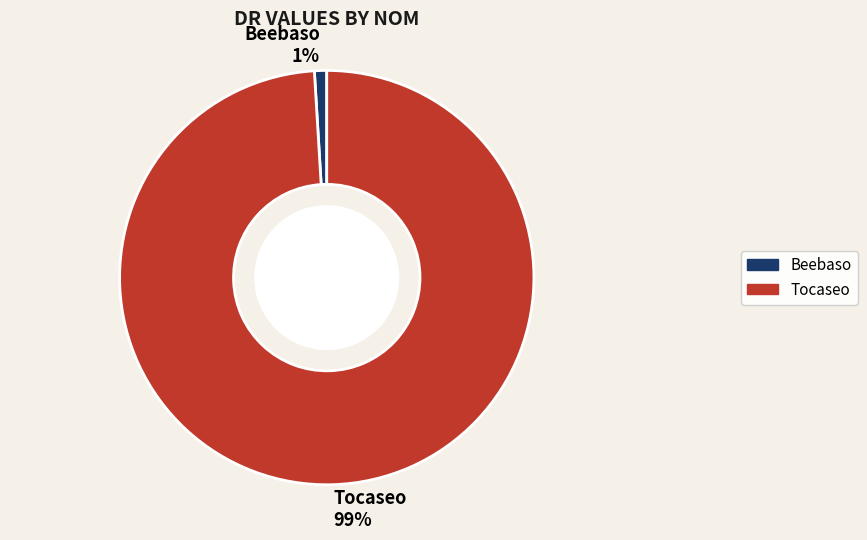

Rank the categories by value from lowest to highest.

Beebaso, Tocaseo